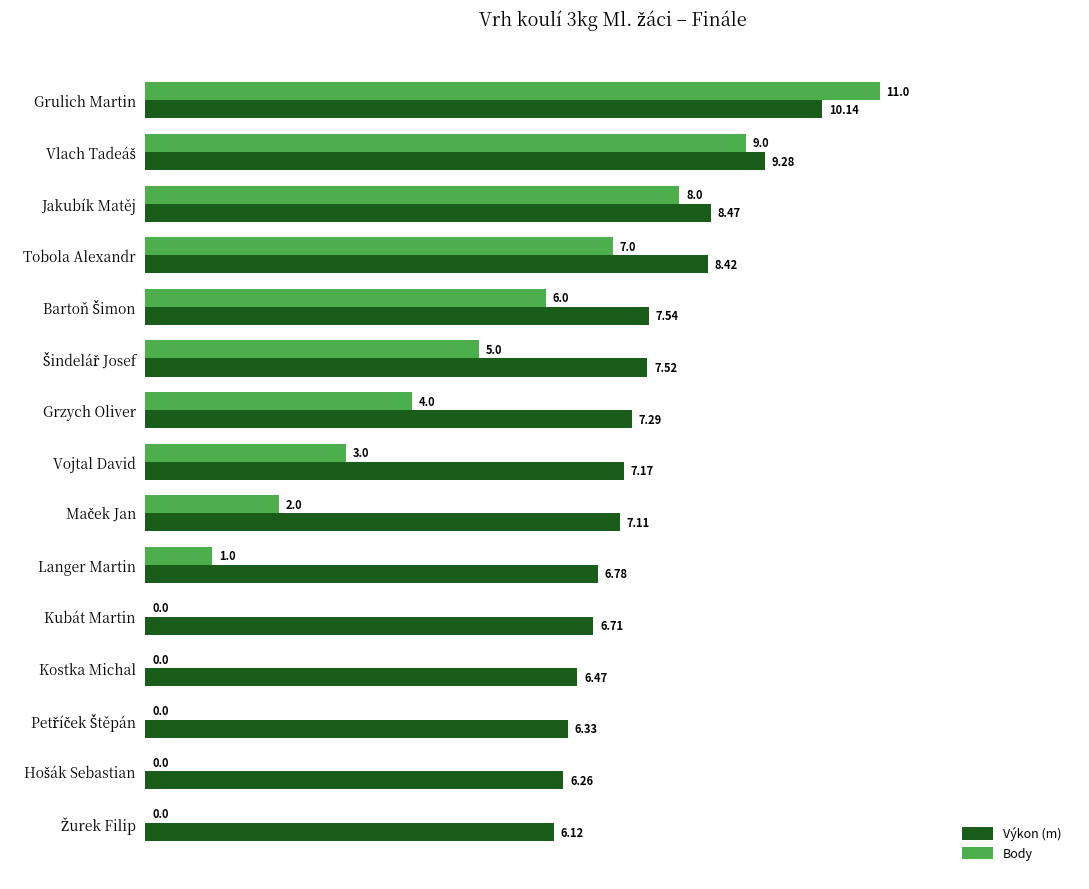

At which label is Výkon (m) closest to 8?

Tobola Alexandr